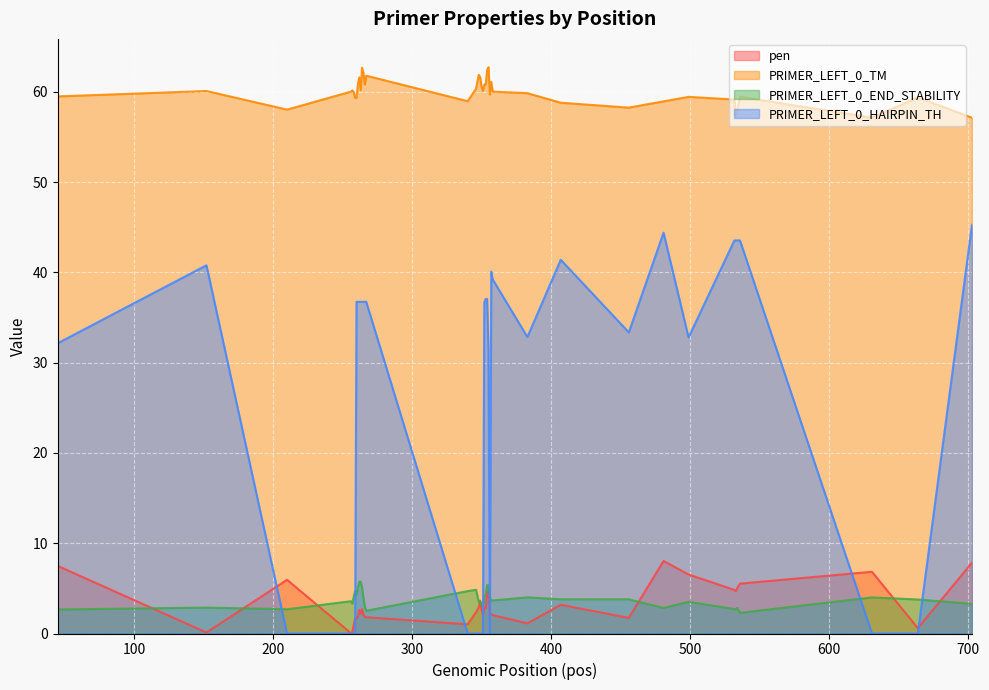

How many values in the pen series exceed 2?

27